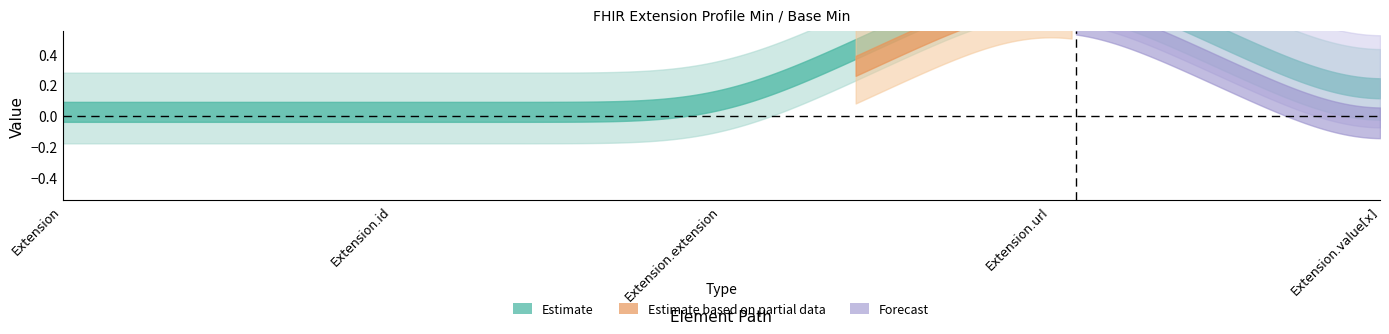

The Base Min series shows 1 at Extension.extension. True or false?

False